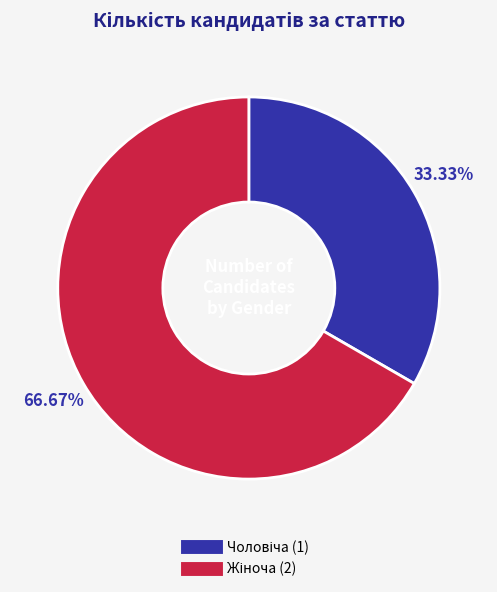

Does any single category account for the majority?

Yes